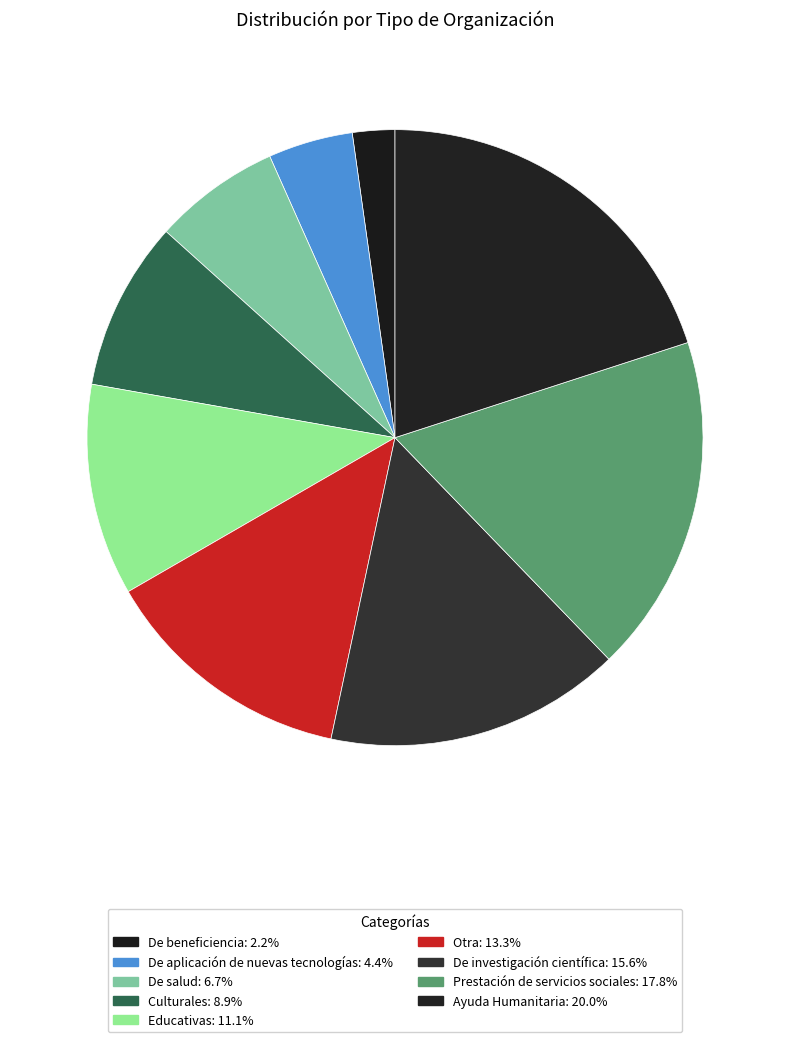

To the nearest percent, what is the average slice percentage?

11%